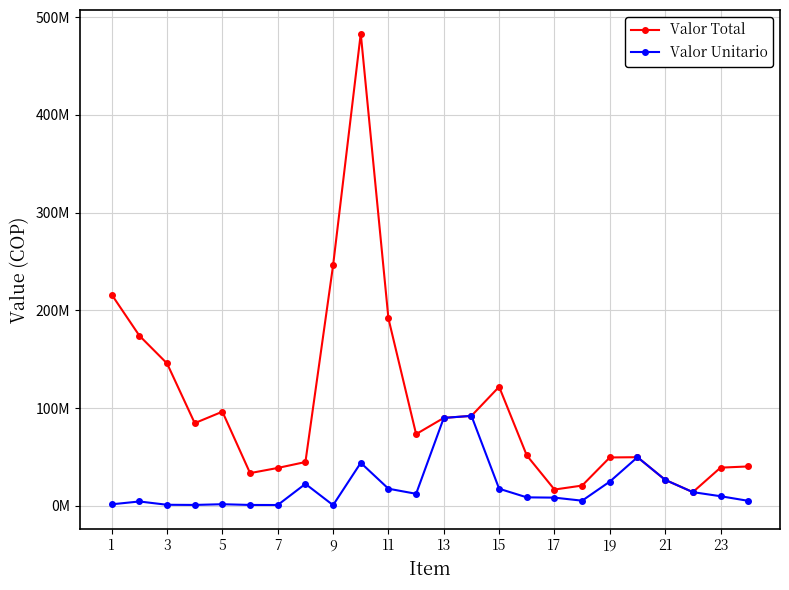

How many interior local peaks does the Valor Unitario series have?

6